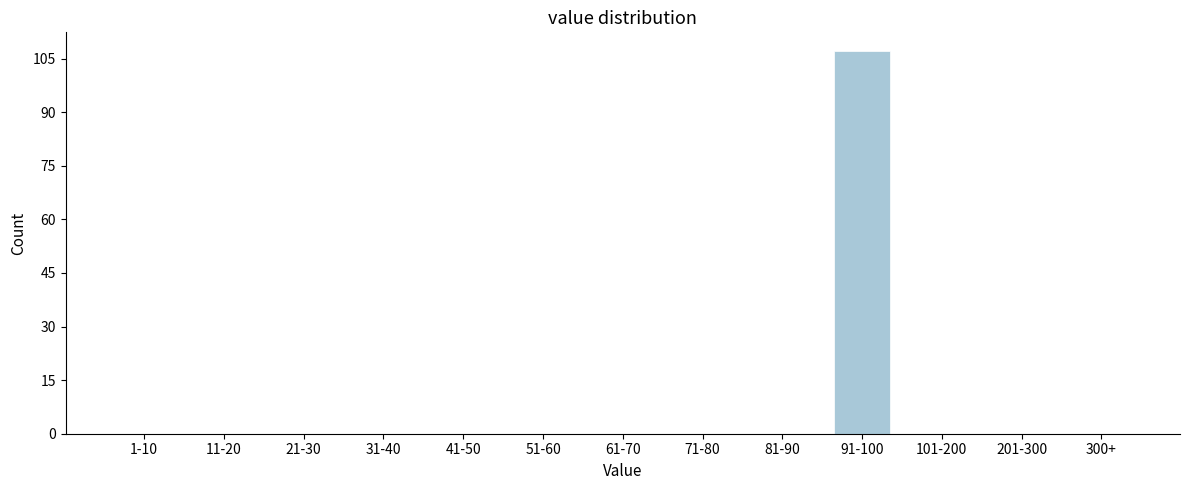

Reading left to right, list all the values displayed in this chart.

1-10=0	11-20=0	21-30=0	31-40=0	41-50=0	51-60=0	61-70=0	71-80=0	81-90=0	91-100=107	101-200=0	201-300=0	300+=0